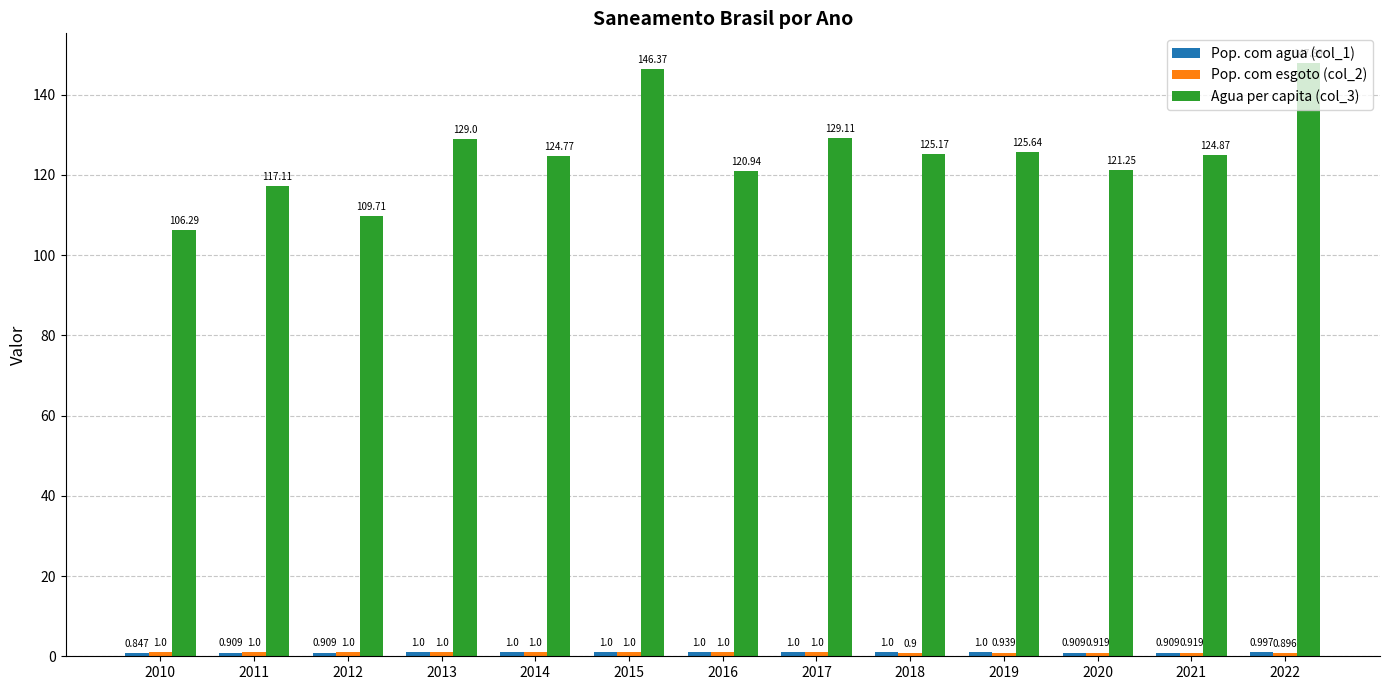

Does the chart contain any negative values?

No